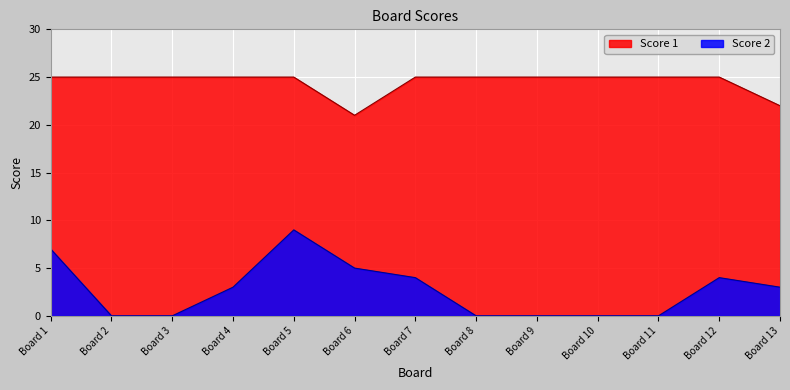

True or false: Score 1 and Score 2 cross at least once.

False